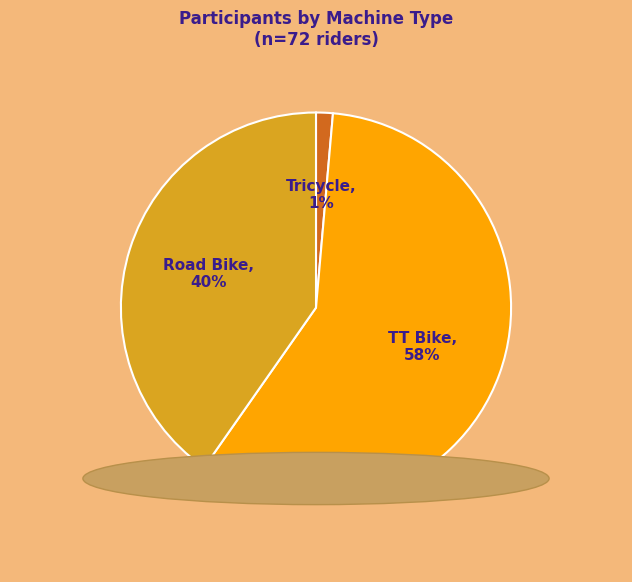

To the nearest percent, what is the combined percentage of Tricycle and TT Bike?

60%